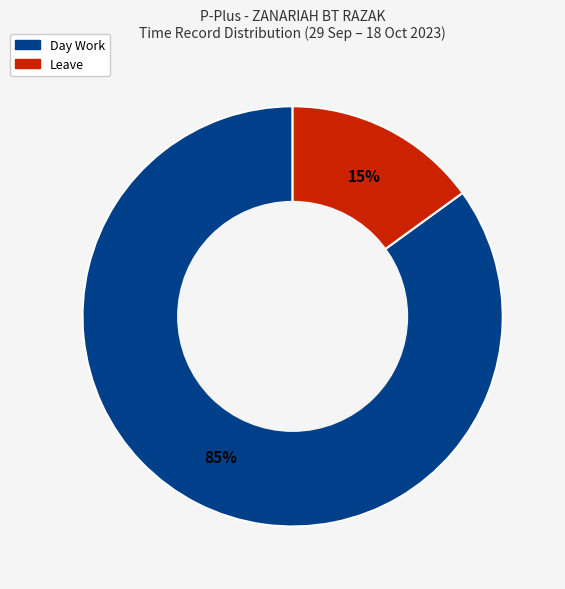

To the nearest percent, what is the difference between the largest and smallest slice percentages?

70%